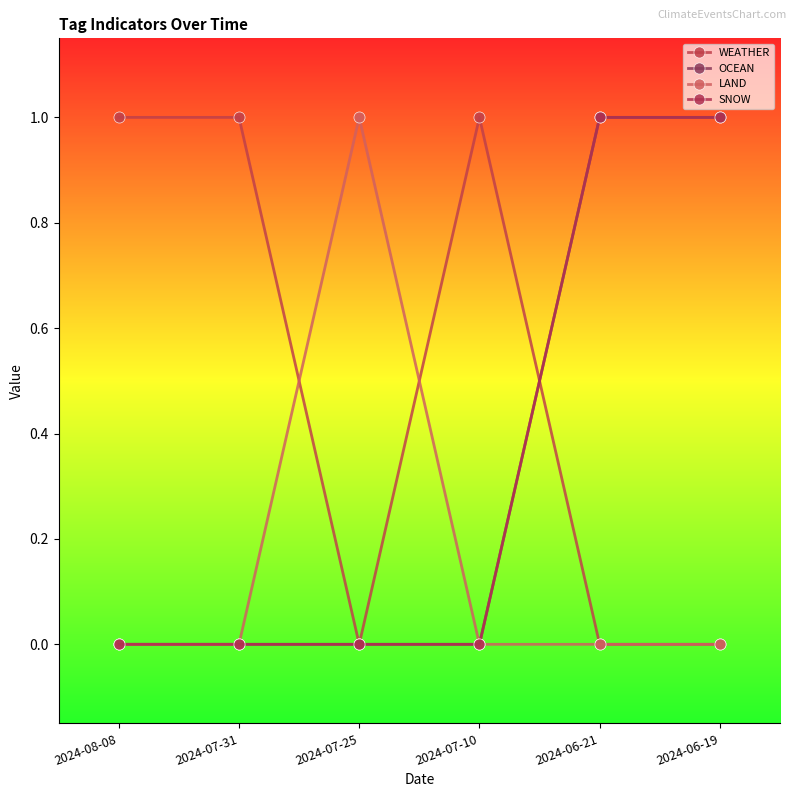

What is the total value across all series at 2024-07-31?

1